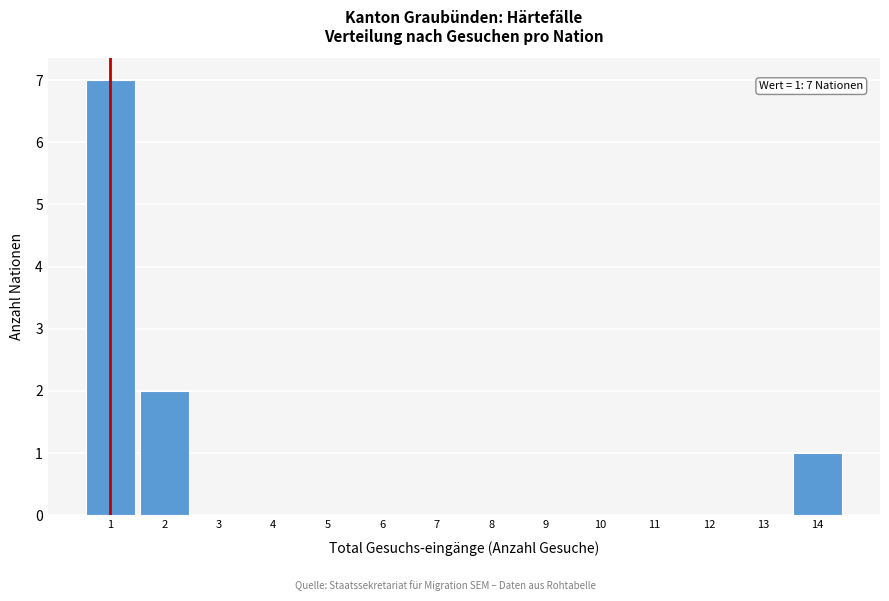

Over which range of the x-axis is the bar tallest?

0.5 to 1.5